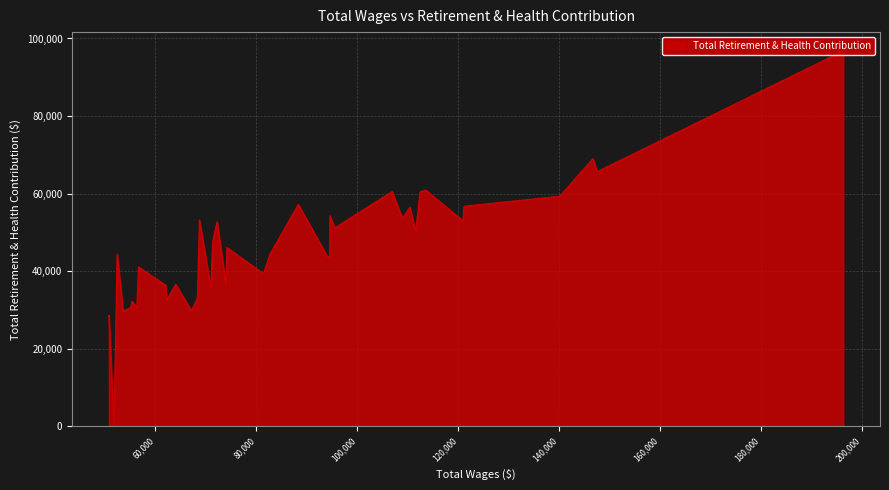

Rank the categories by value from highest to lowest.

196382, 146751, 147584, 113646, 106984, 112490, 140198, 107465, 88356, 121191, 110478, 94625, 108969, 68761, 120995, 72250, 95544, 111616, 71377, 74200, 82795, 52448, 94558, 94169, 56677, 81440, 74012, 64066, 62078, 71007, 68342, 62250, 55414, 55106, 56349, 67158, 53633, 50812, 50806, 51800